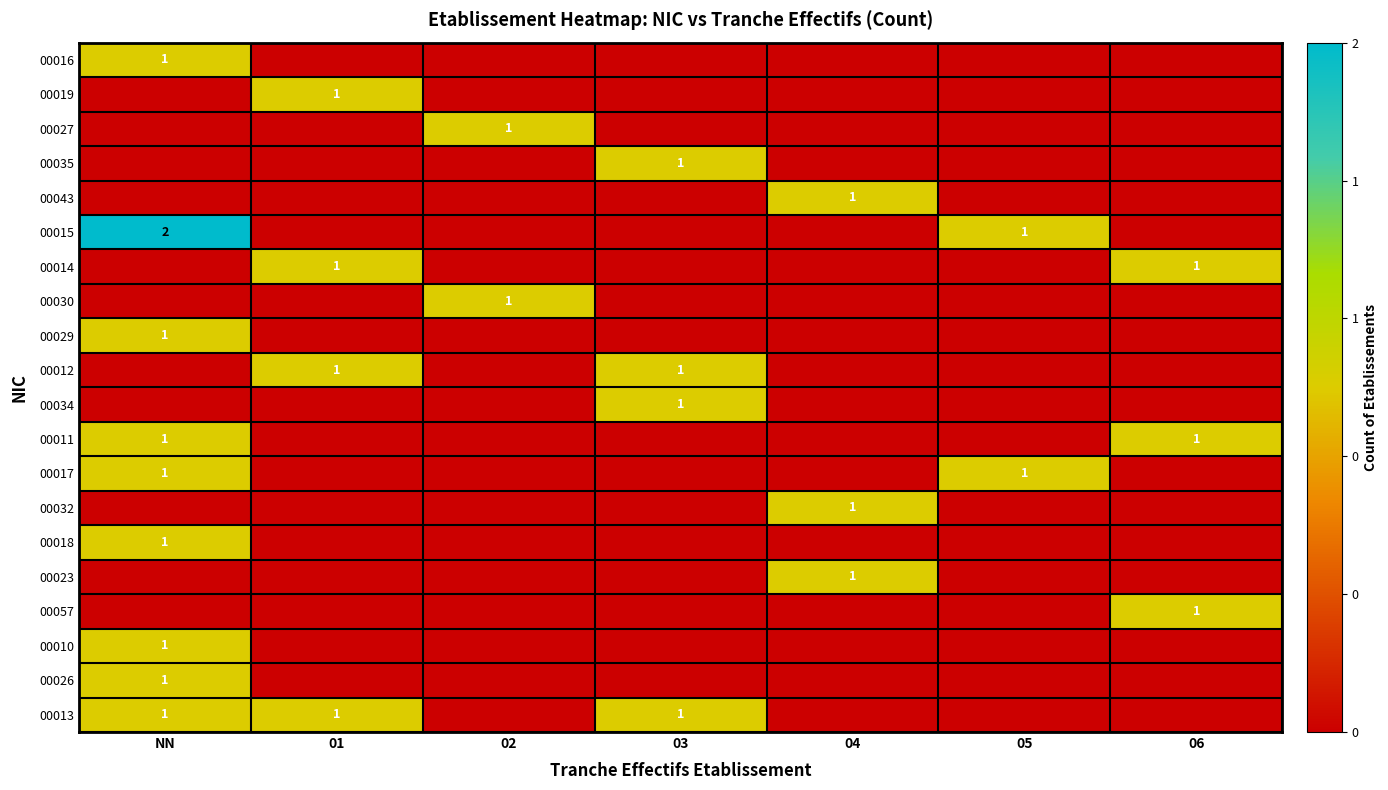

What is the total value across all series at 04?

3